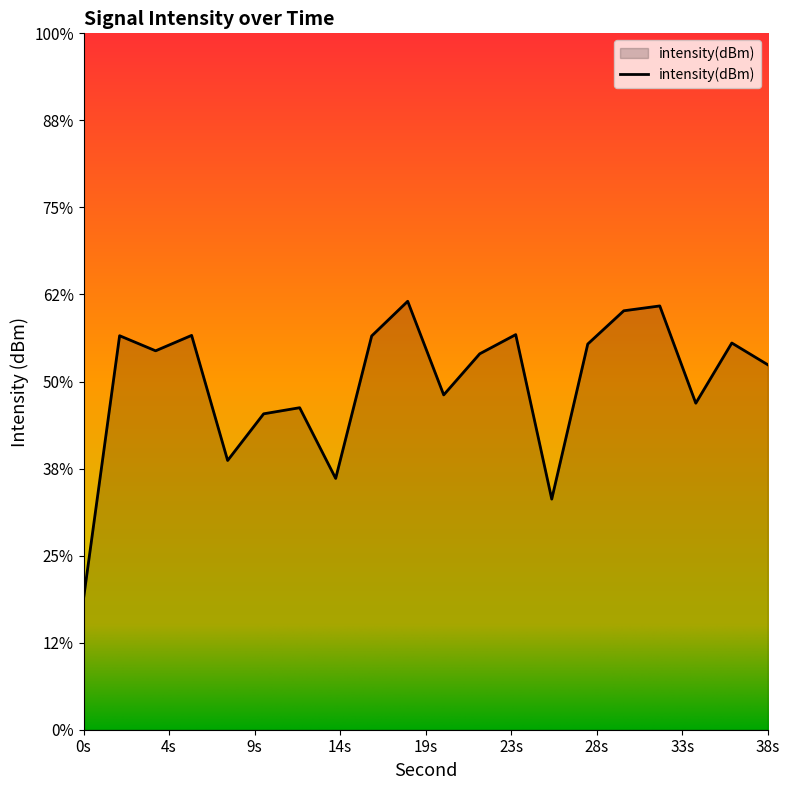

Which label corresponds to the largest value in the chart?

18